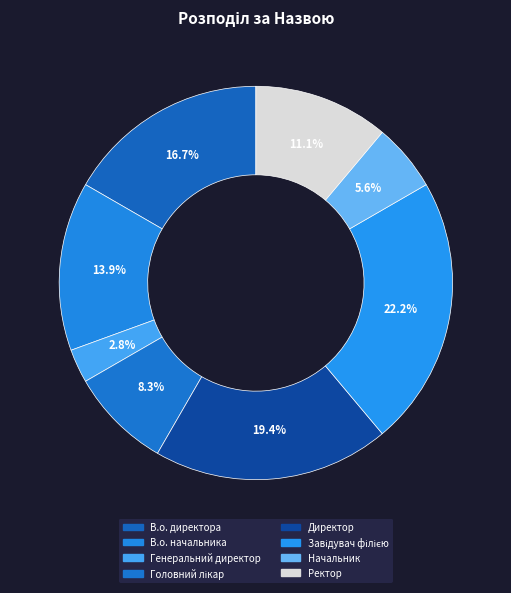

Is the sum of Директор and Головний лікар greater than half?

No